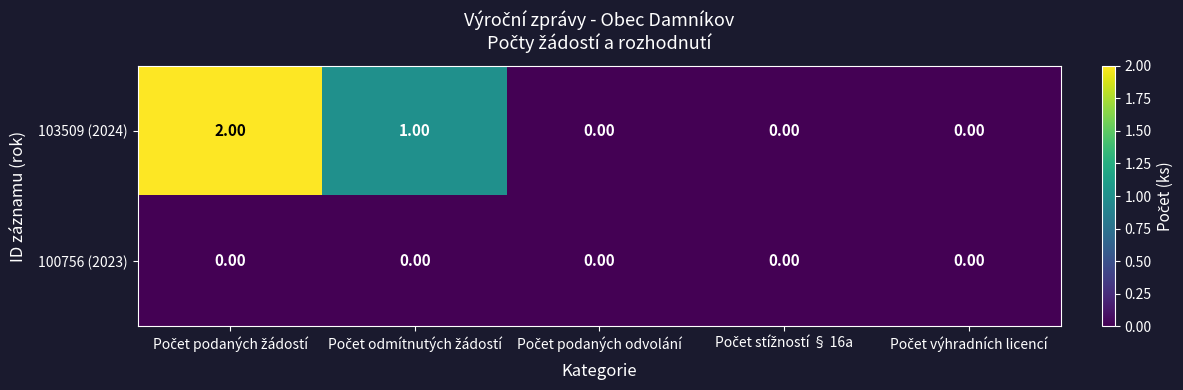

List the series in order of their overall mean, lowest first.

100756 (2023), 103509 (2024)